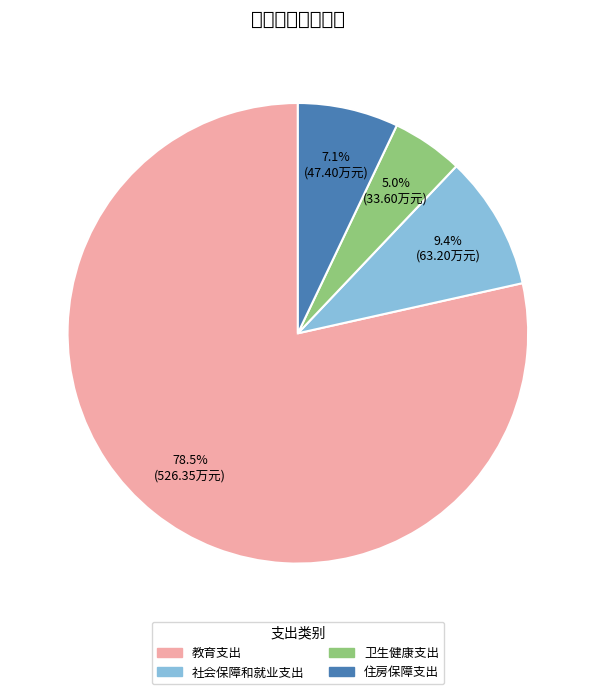

To the nearest percent, what is the combined percentage of 社会保障和就业支出 and 住房保障支出?

16%